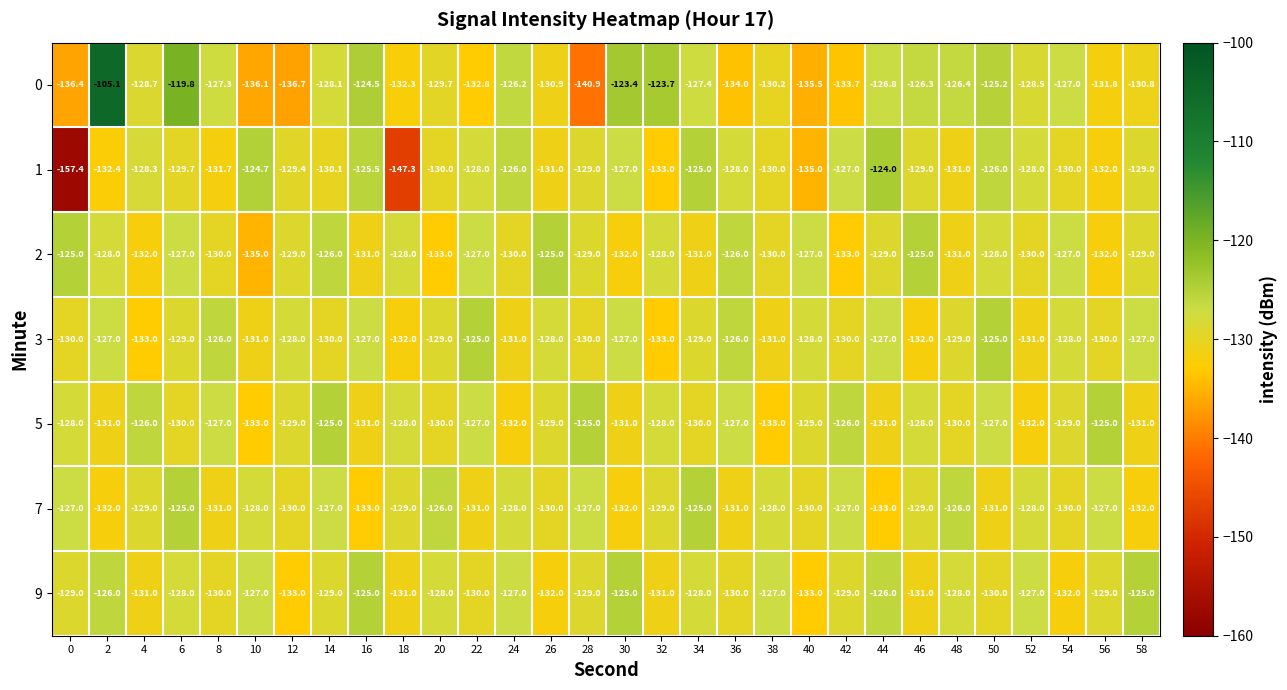

Which series changed the most between 0 and 10?

1